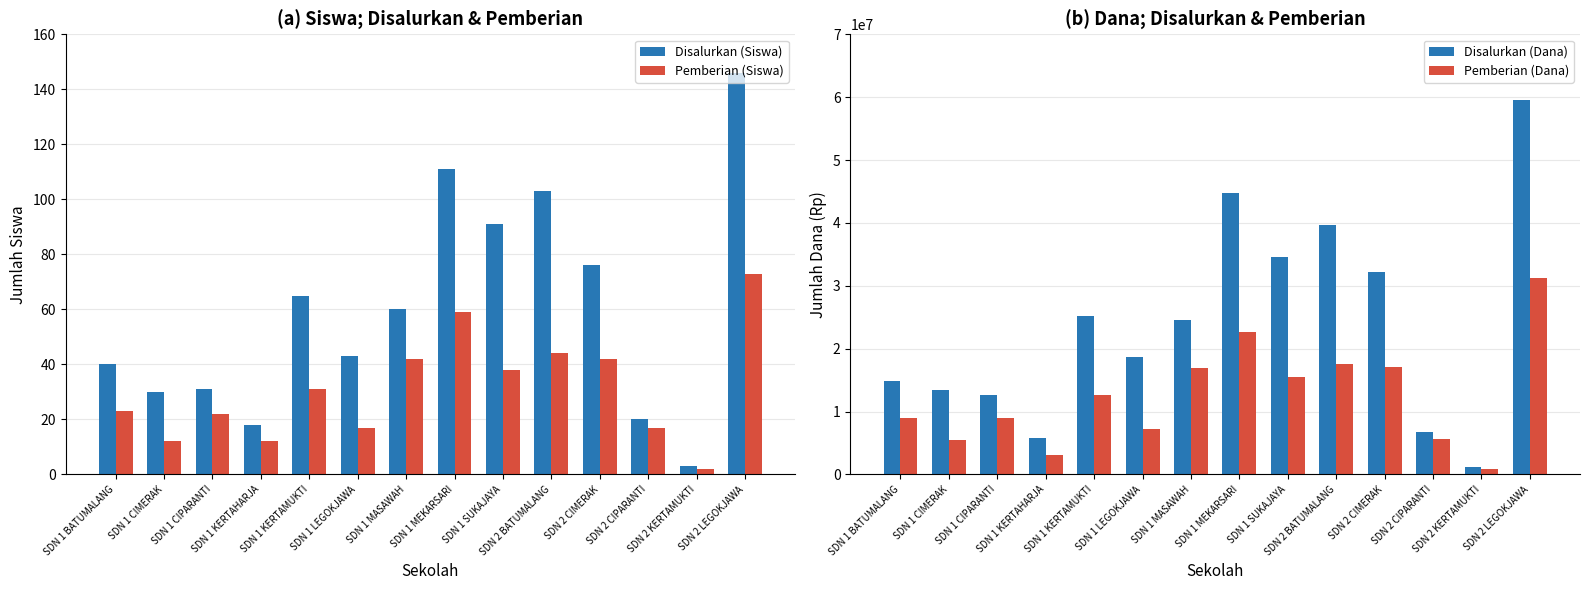

What is the sum of the Disalurkan (Siswa) values at SDN 1 CIMERAK and SDN 2 BATUMALANG?

133